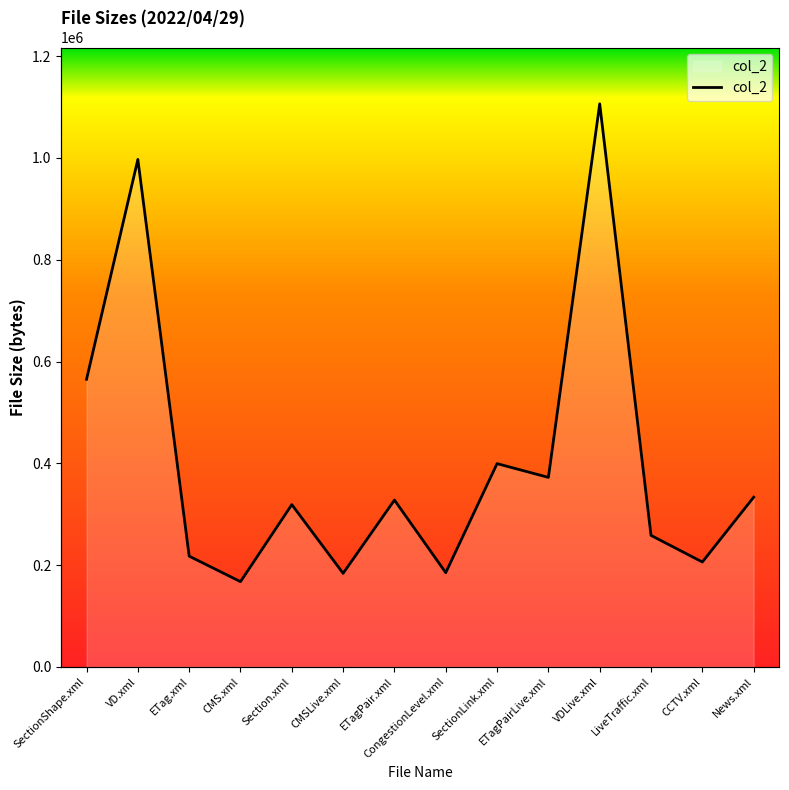

The value at CCTV.xml is 206018. True or false?

True